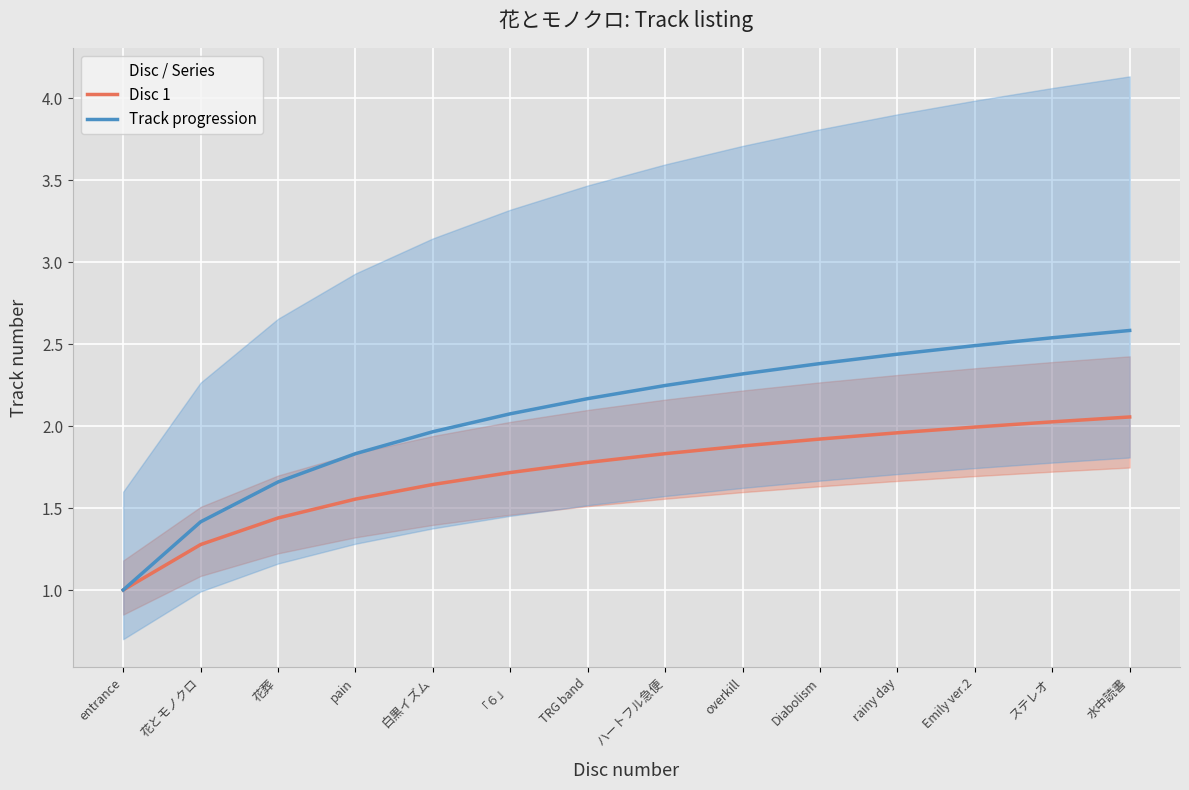

Is the value of Disc 1 at Emily ver.2 greater than the value of Track progression at overkill?

No